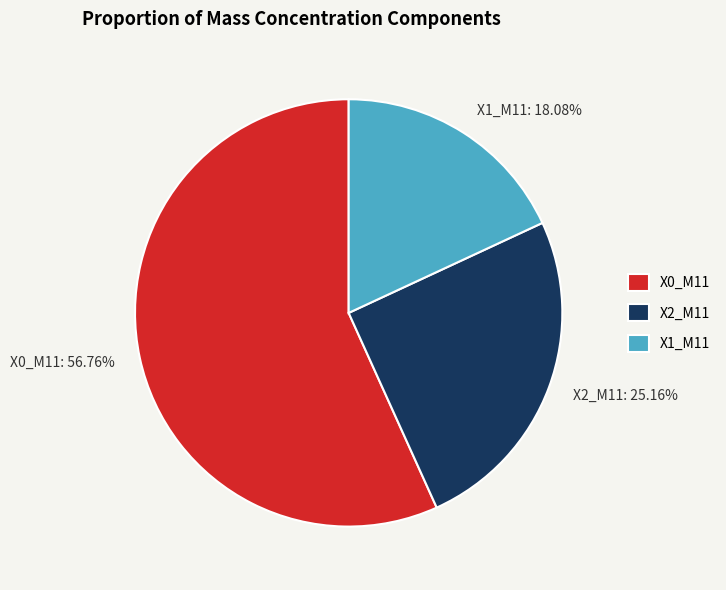

Approximately how many times larger is the value at X0_M11 compared to X2_M11?

2.3